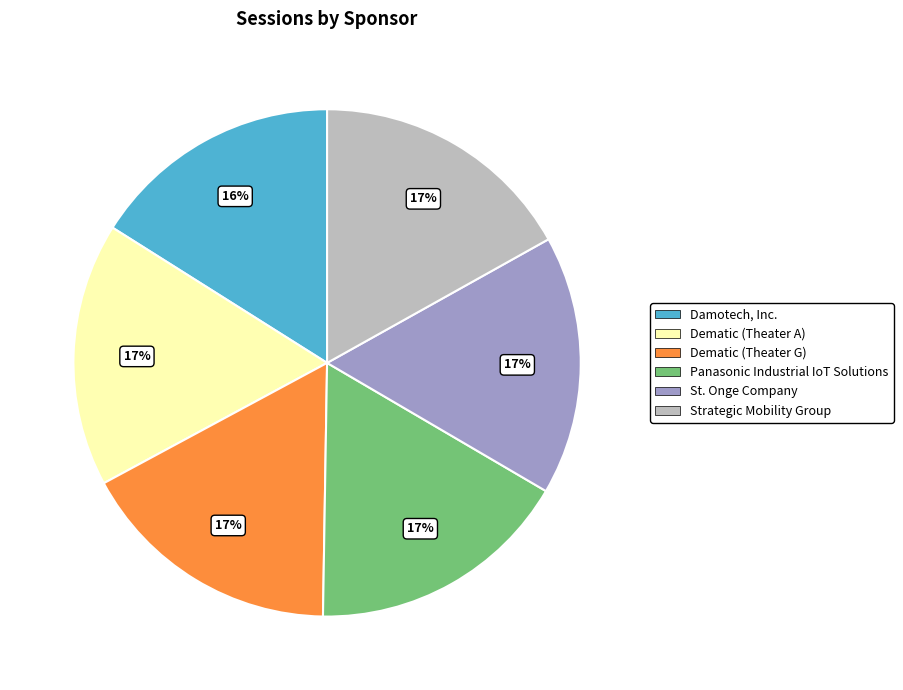

To the nearest percent, what is the combined percentage of Dematic (Theater G) and Dematic (Theater A)?

34%